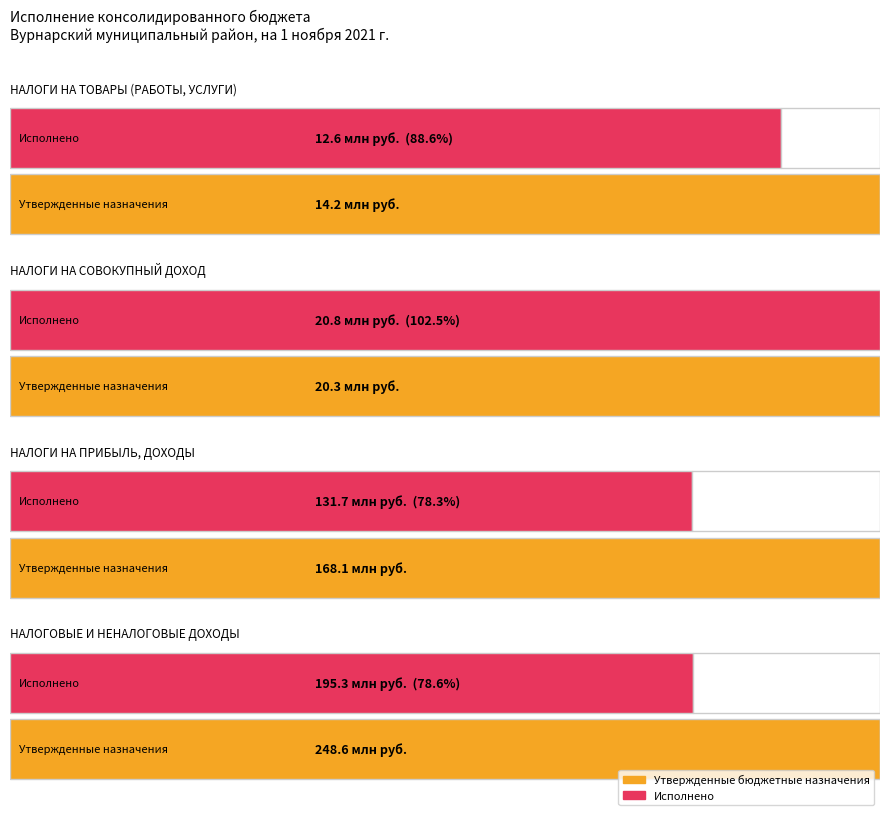

What is the total value across all series at НАЛОГОВЫЕ И НЕНАЛОГОВЫЕ ДОХОДЫ?

443884736.7